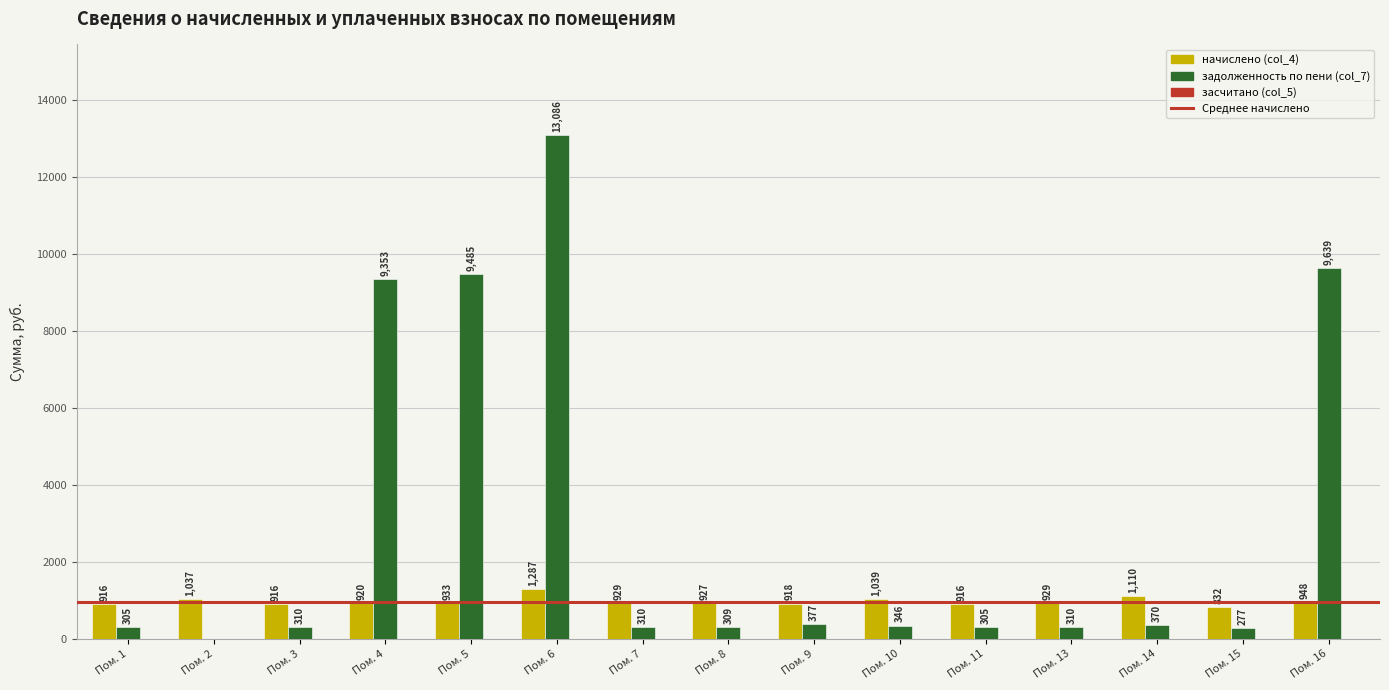

Which series changed the most between Пом. 6 and Пом. 11?

задолженность по пени (col_7)